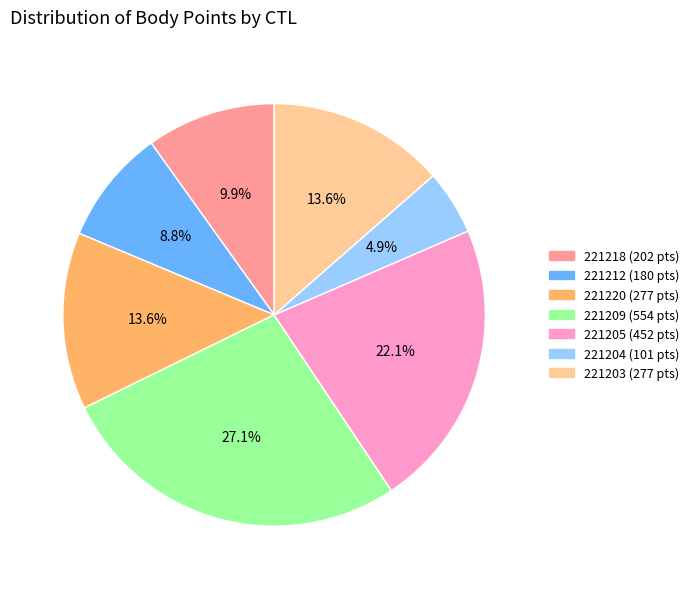

Count the number of slices in the pie.

7